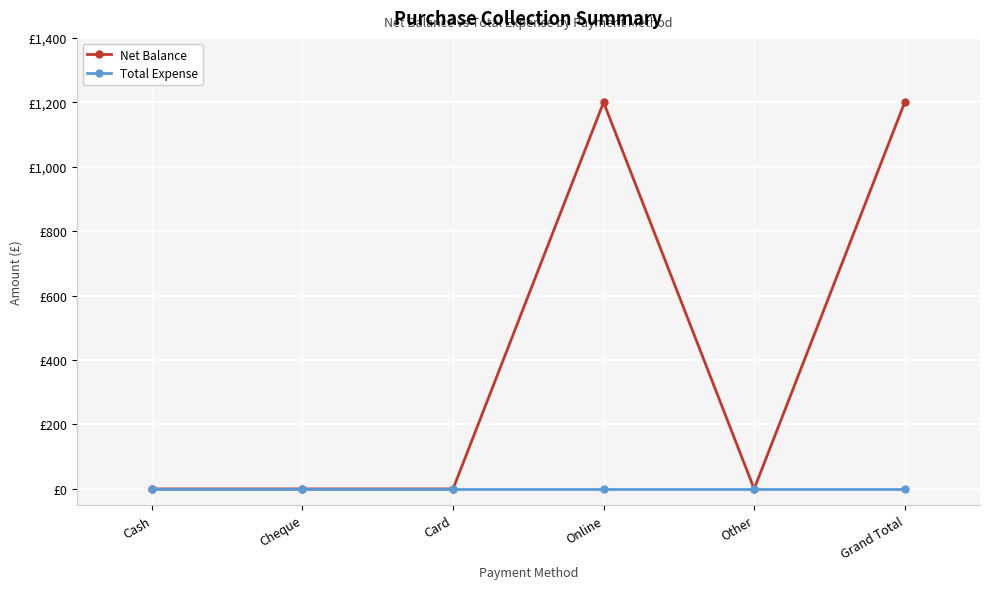

At which category is the sum across all series the highest?

Online